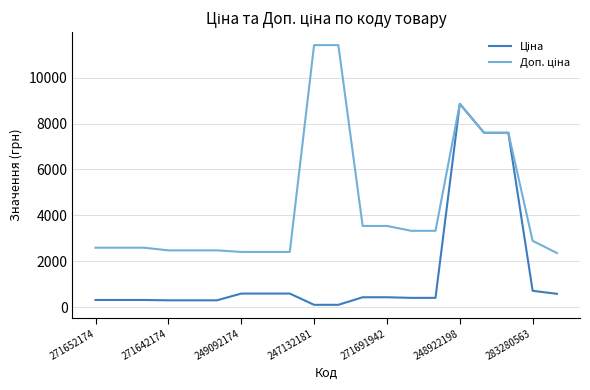

What is the maximum value shown in the chart?

11410.0